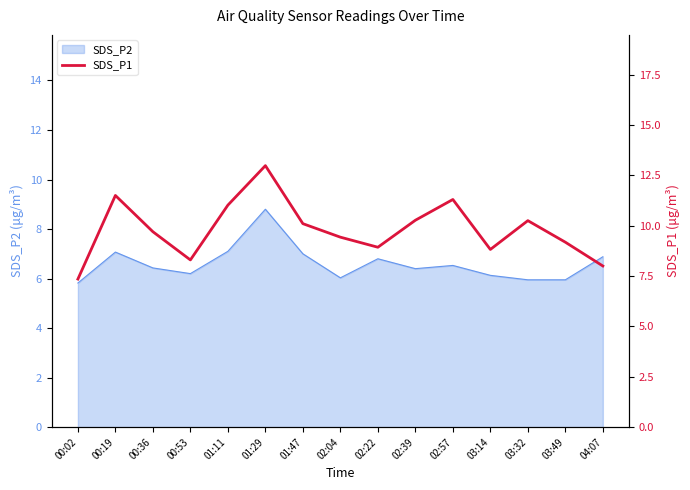

Where is the data nearest to the value 10?

01:47